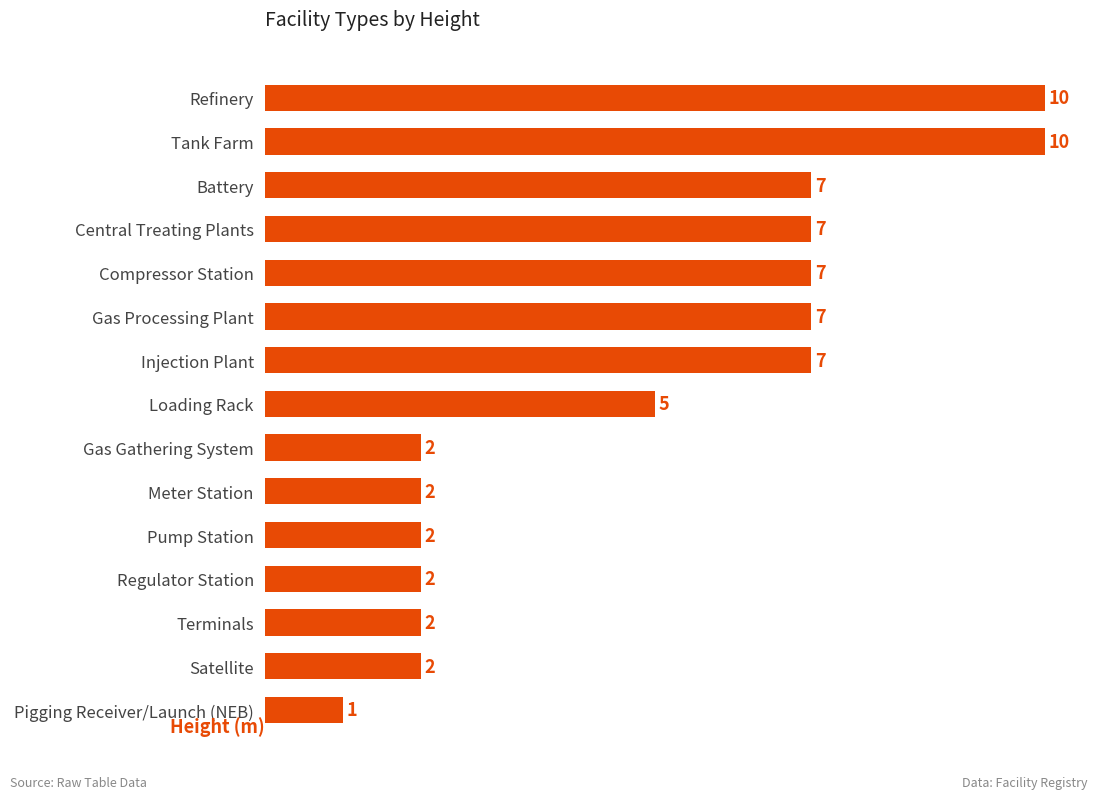

The chart shows a value of 5 at Injection Plant. True or false?

False